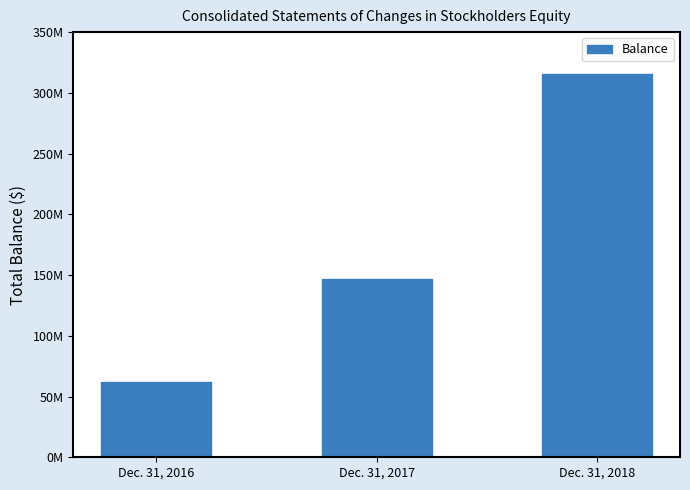

Reading right to left, extract all data points from this chart.

315215384	147153686	62189486